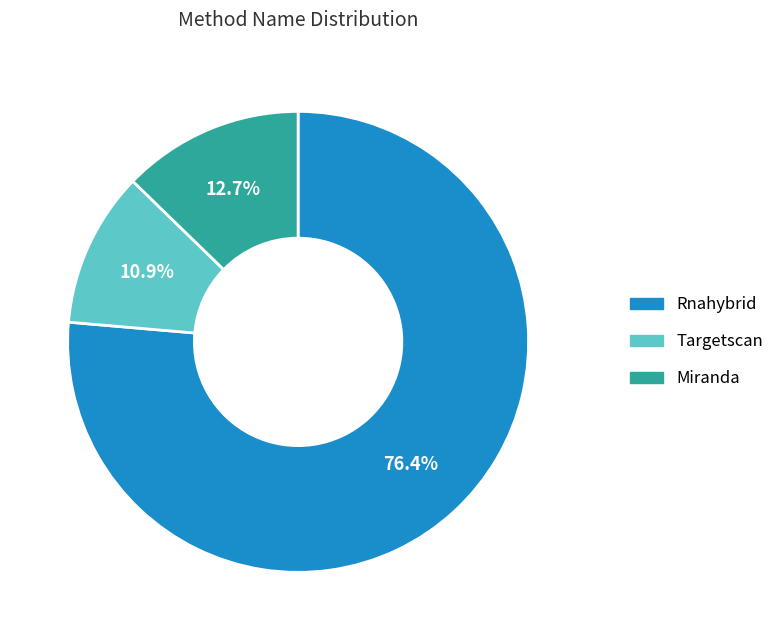

What is the total percentage of Miranda and Rnahybrid?

89.1%